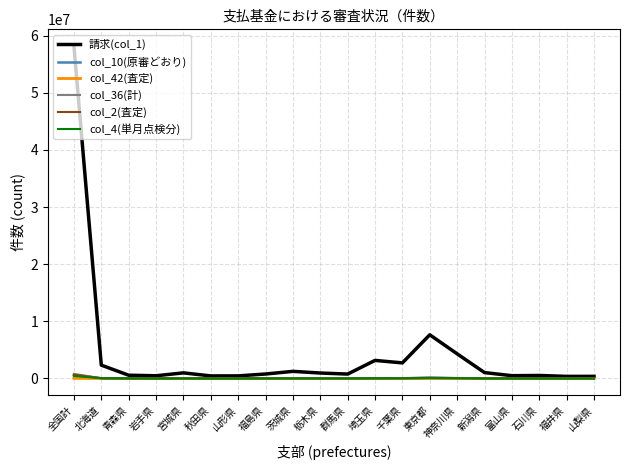

At which label does 請求(col_1) reach its peak?

全国計